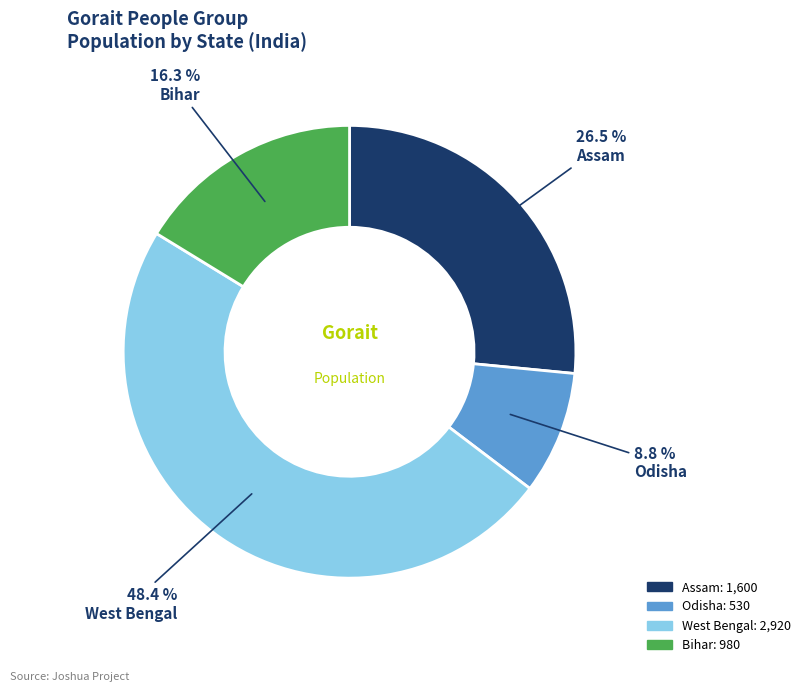

Is there a majority slice in this chart?

No